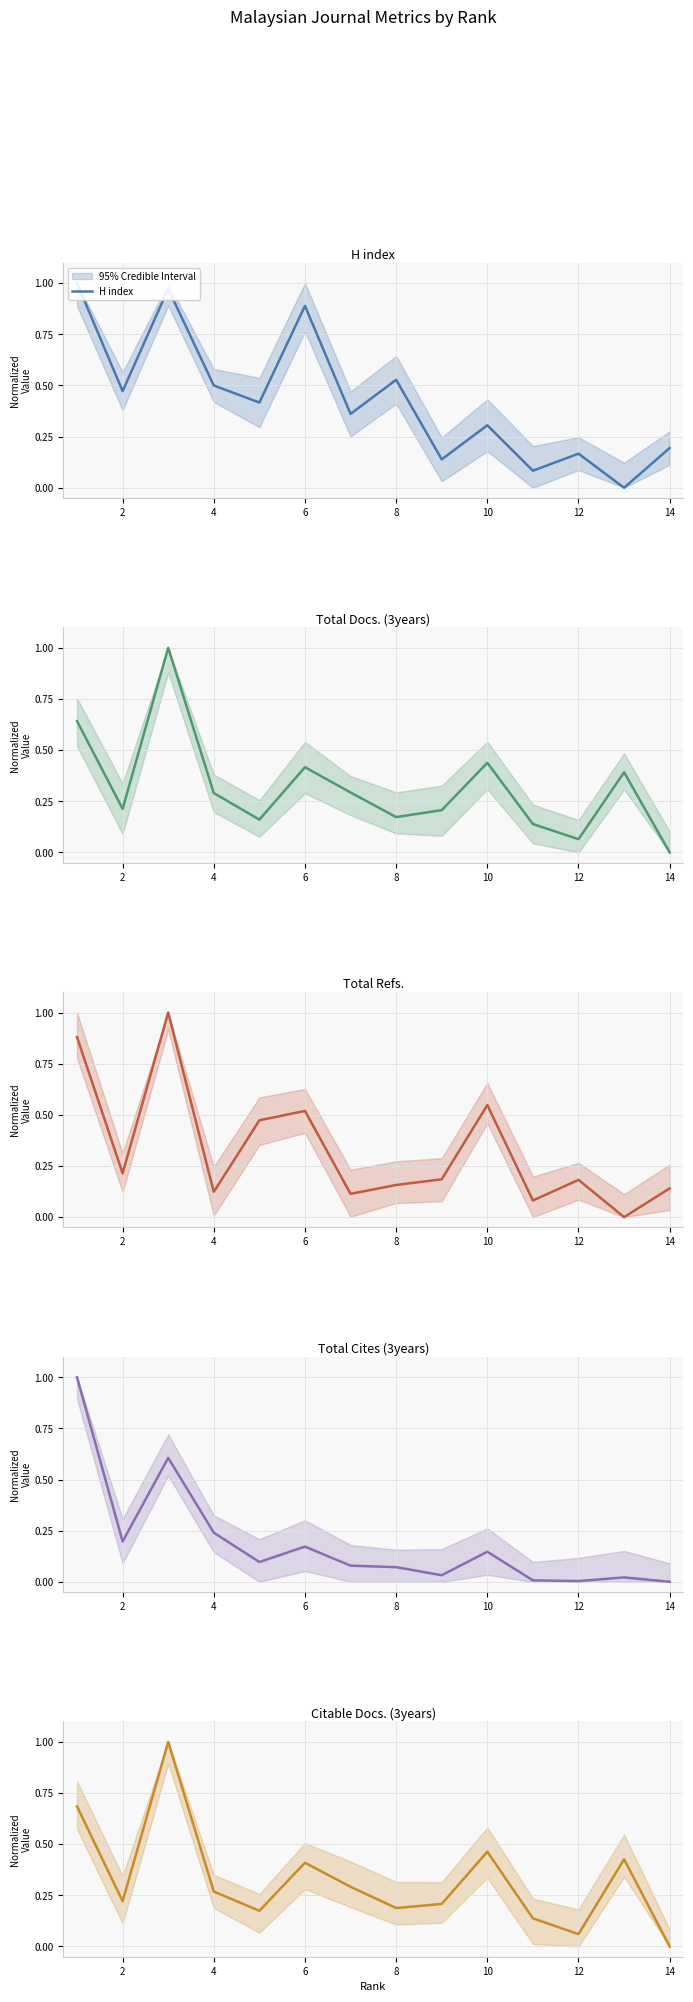

What is the value of the Citable Docs. (3years) point at the 2nd from the left?

0.2